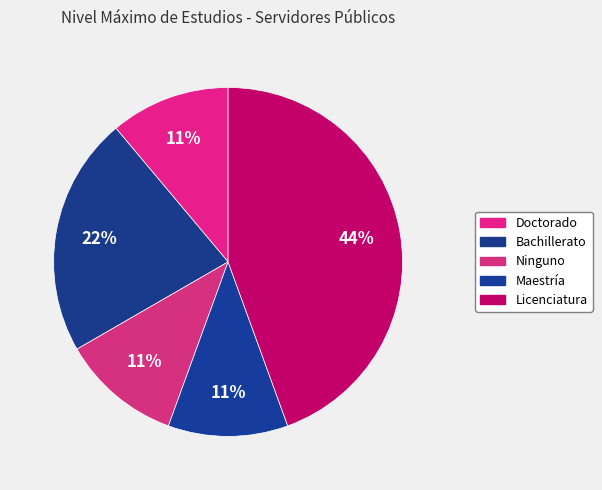

How many slices are in this pie chart?

5